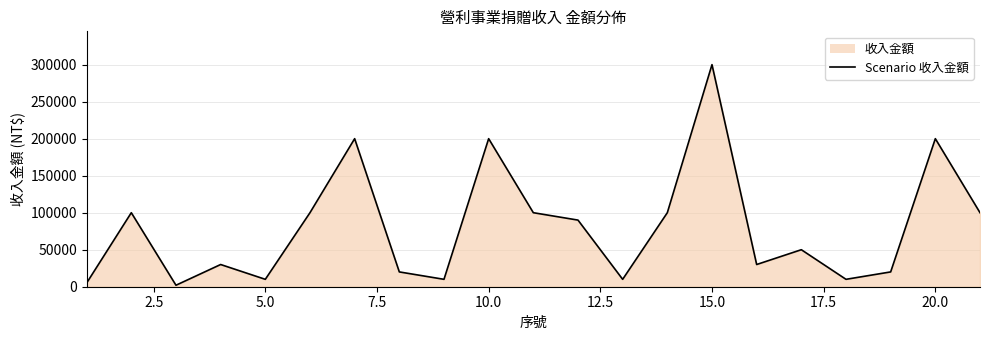

What is the change in value from 15.0 to 20.0?

-100000